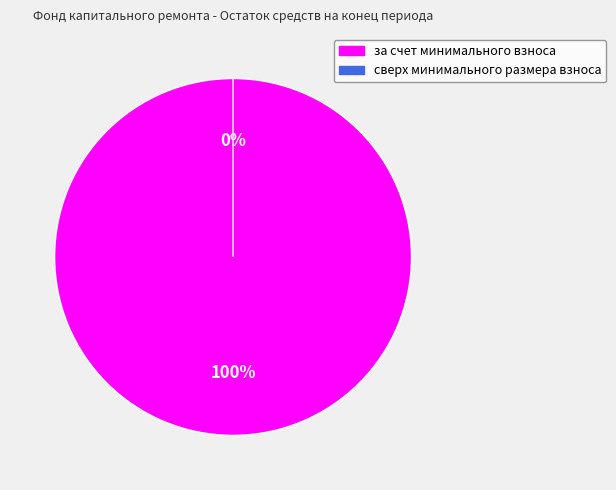

Is the sum of сверх минимального размера взноса and за счет минимального взноса greater than half?

Yes